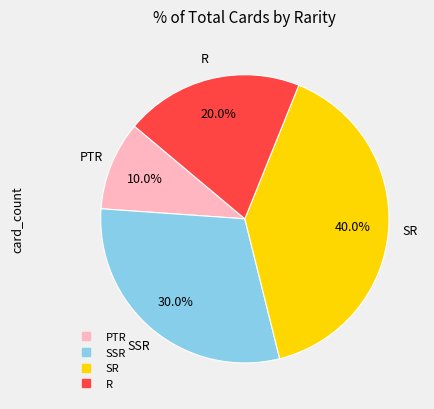

To the nearest percent, what is the difference between the PTR and SSR slice percentages?

20%